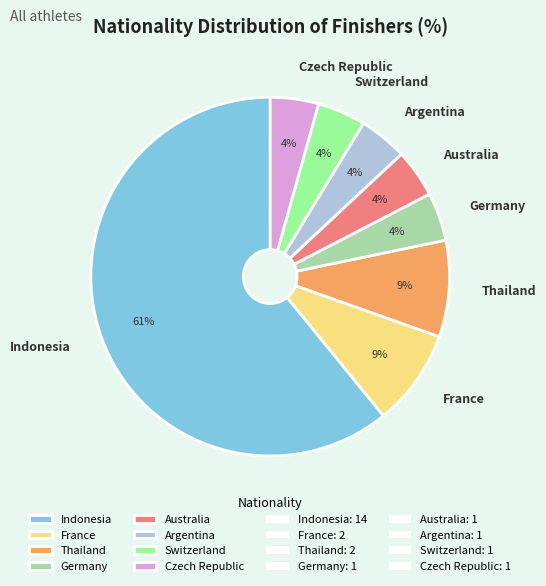

To the nearest percent, what portion does Australia represent?

4%